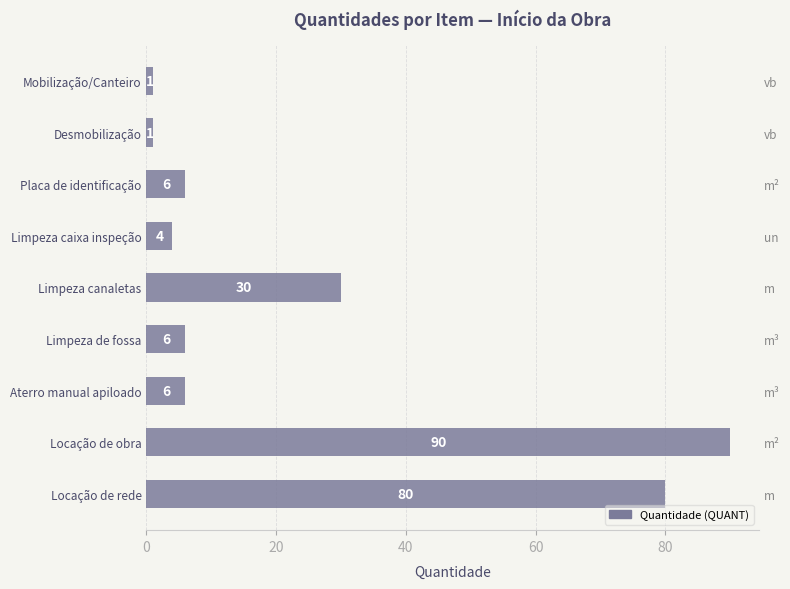

The chart shows a value of 6 at Limpeza canaletas. True or false?

False